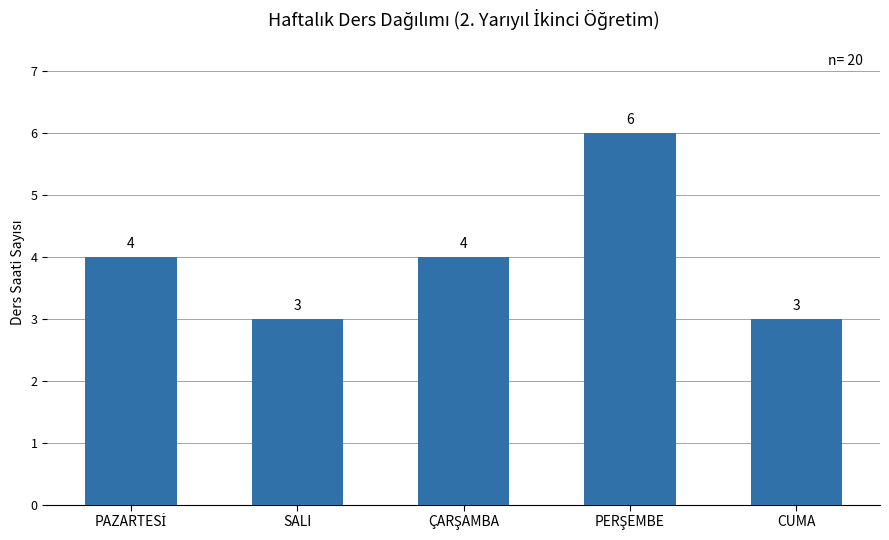

What is the greatest value displayed?

6